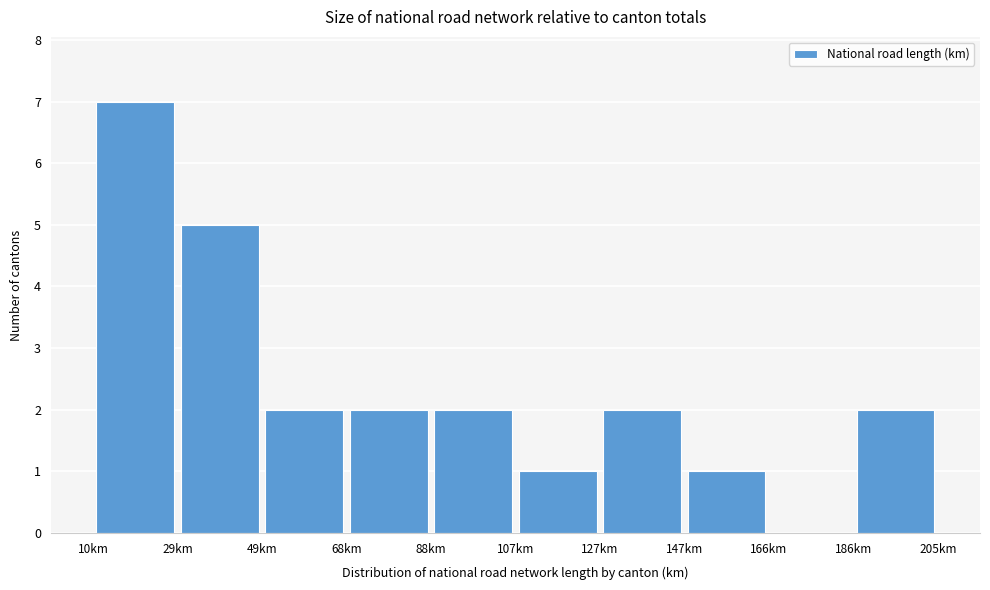

Reading left to right, transcribe this chart: for each bar, give the range it covers on the x-axis and its height. Neither the bar edges nor the heights are printed on the chart, so give them approximately, as read against the axes.

10 to 30: 7
30 to 48: 5
48 to 68: 2
68 to 88: 2
88 to 108: 2
108 to 126: 1
126 to 146: 2
146 to 166: 1
166 to 186: 0
186 to 206: 2